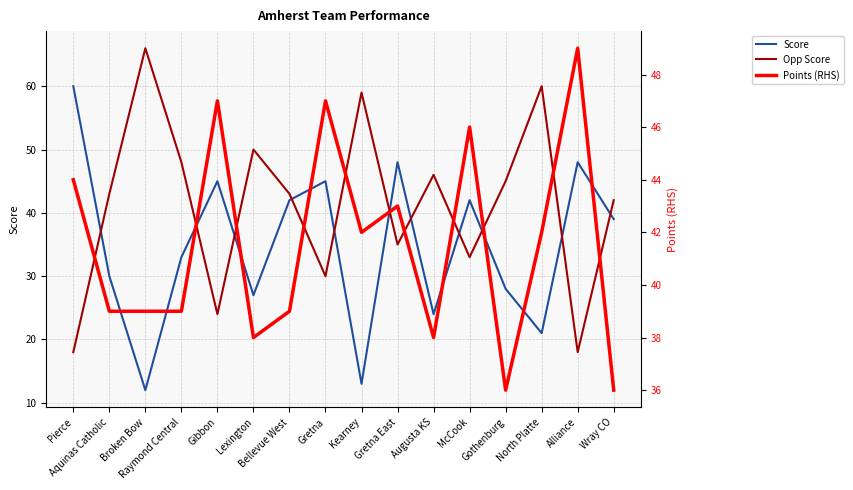

Which series changed the most between North Platte and Alliance?

Opp Score